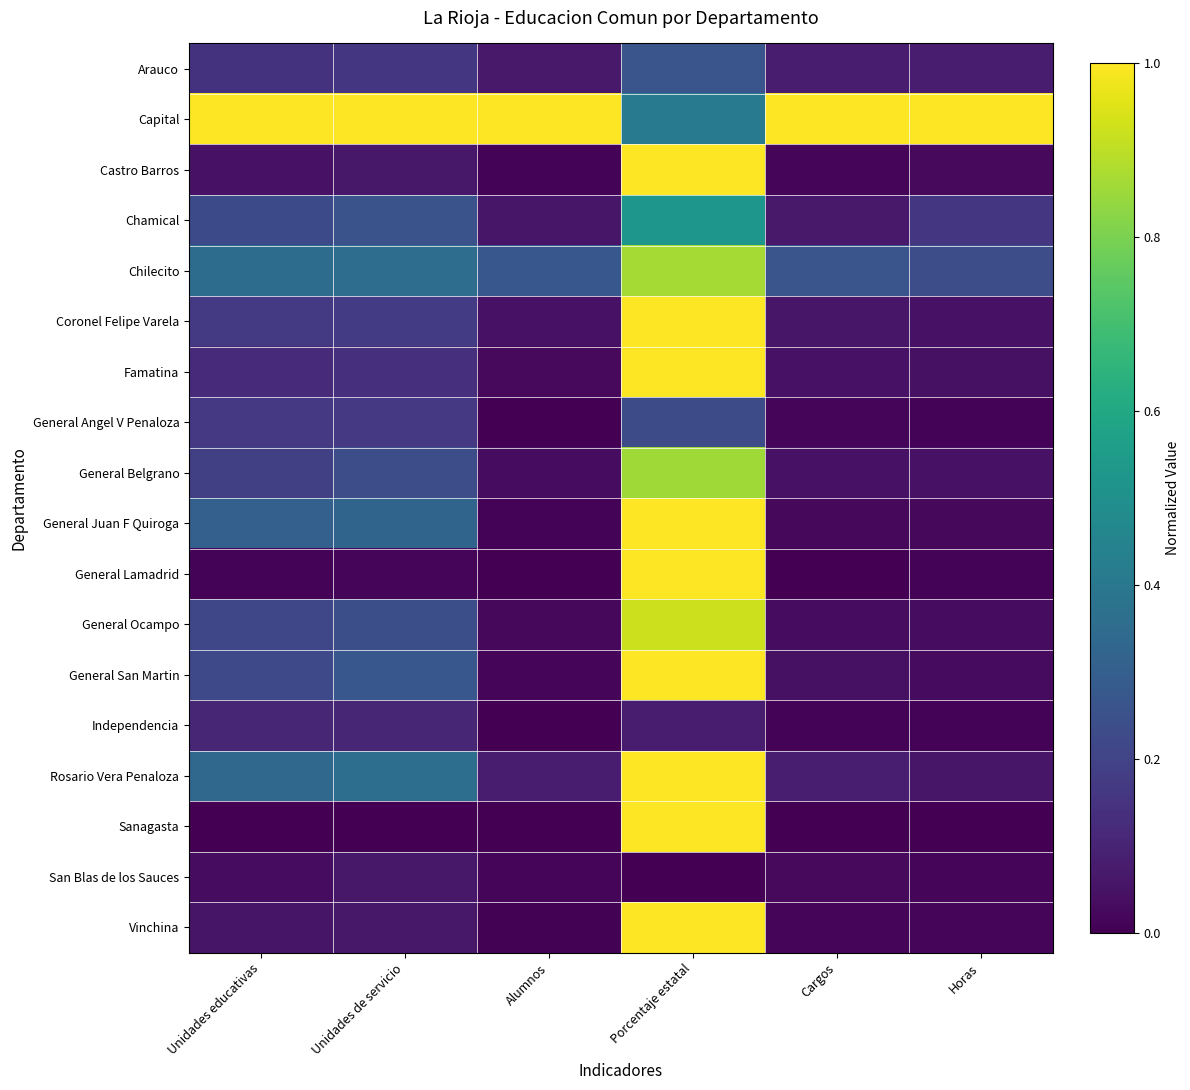

At how many categories does at least one series exceed 0?

6